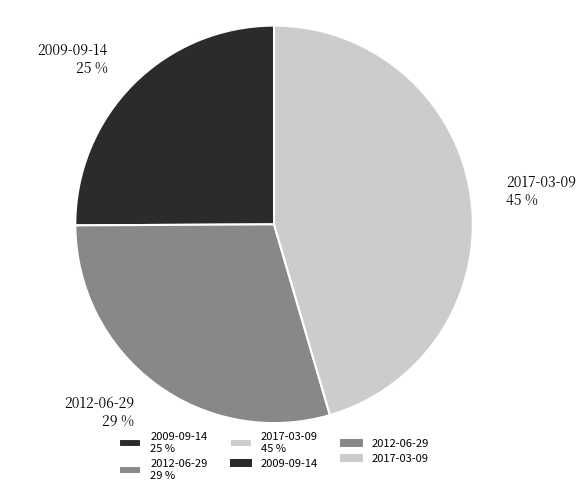

Combined, do 2017-03-09 45 % and 2009-09-14 25 % account for over 50%?

Yes